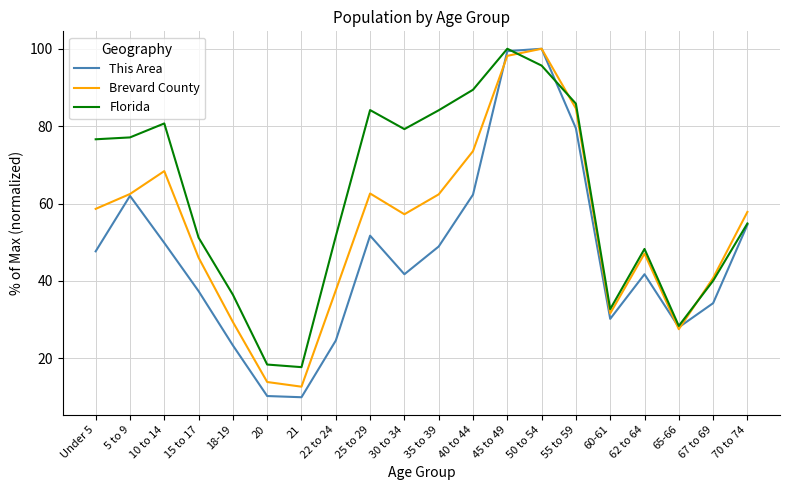

Which category has the highest value in the Florida series?

45 to 49